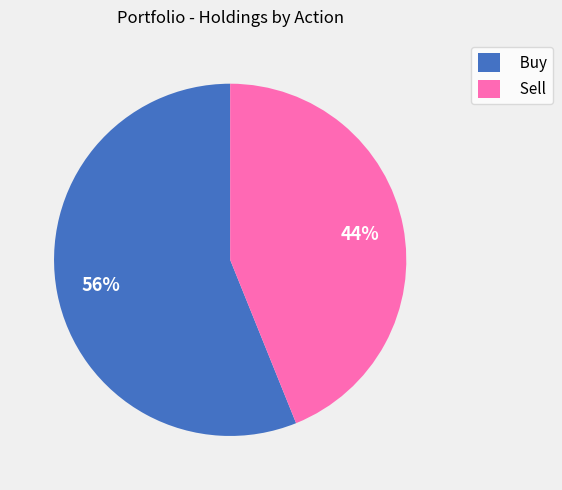

To the nearest percent, what percentage of the pie is Buy?

56%